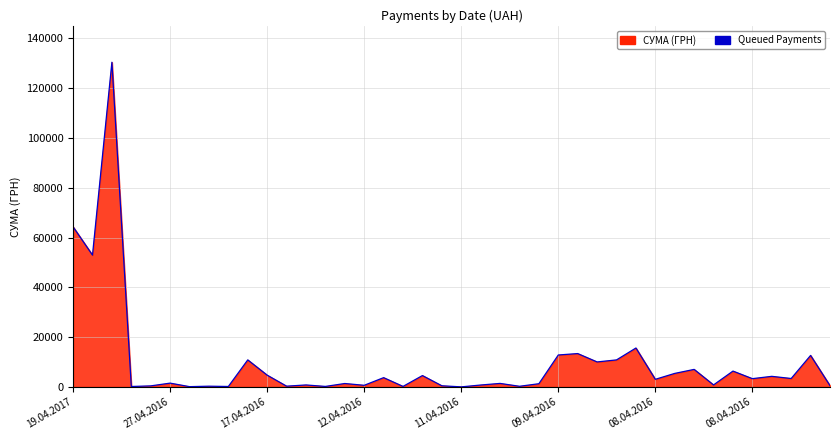

Read the value at 19.04.2017.

64293.0